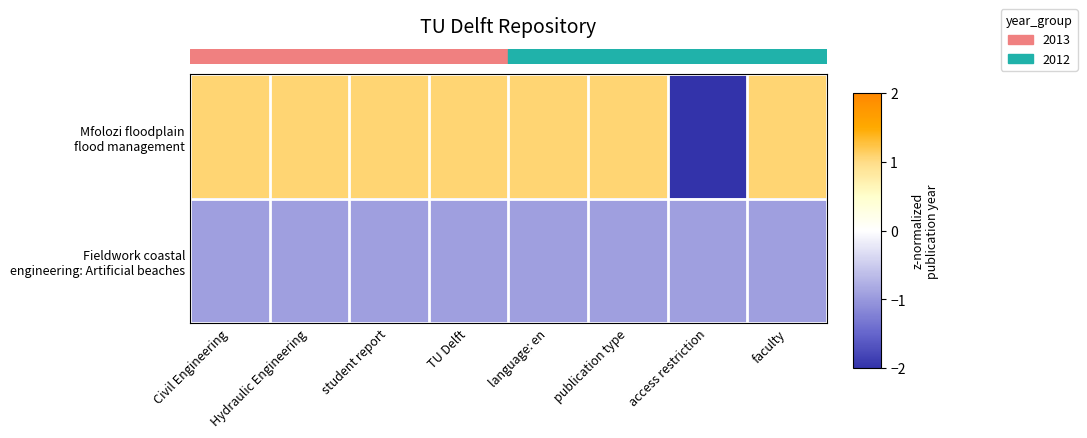

What is the total value across all series at student report?

0.1